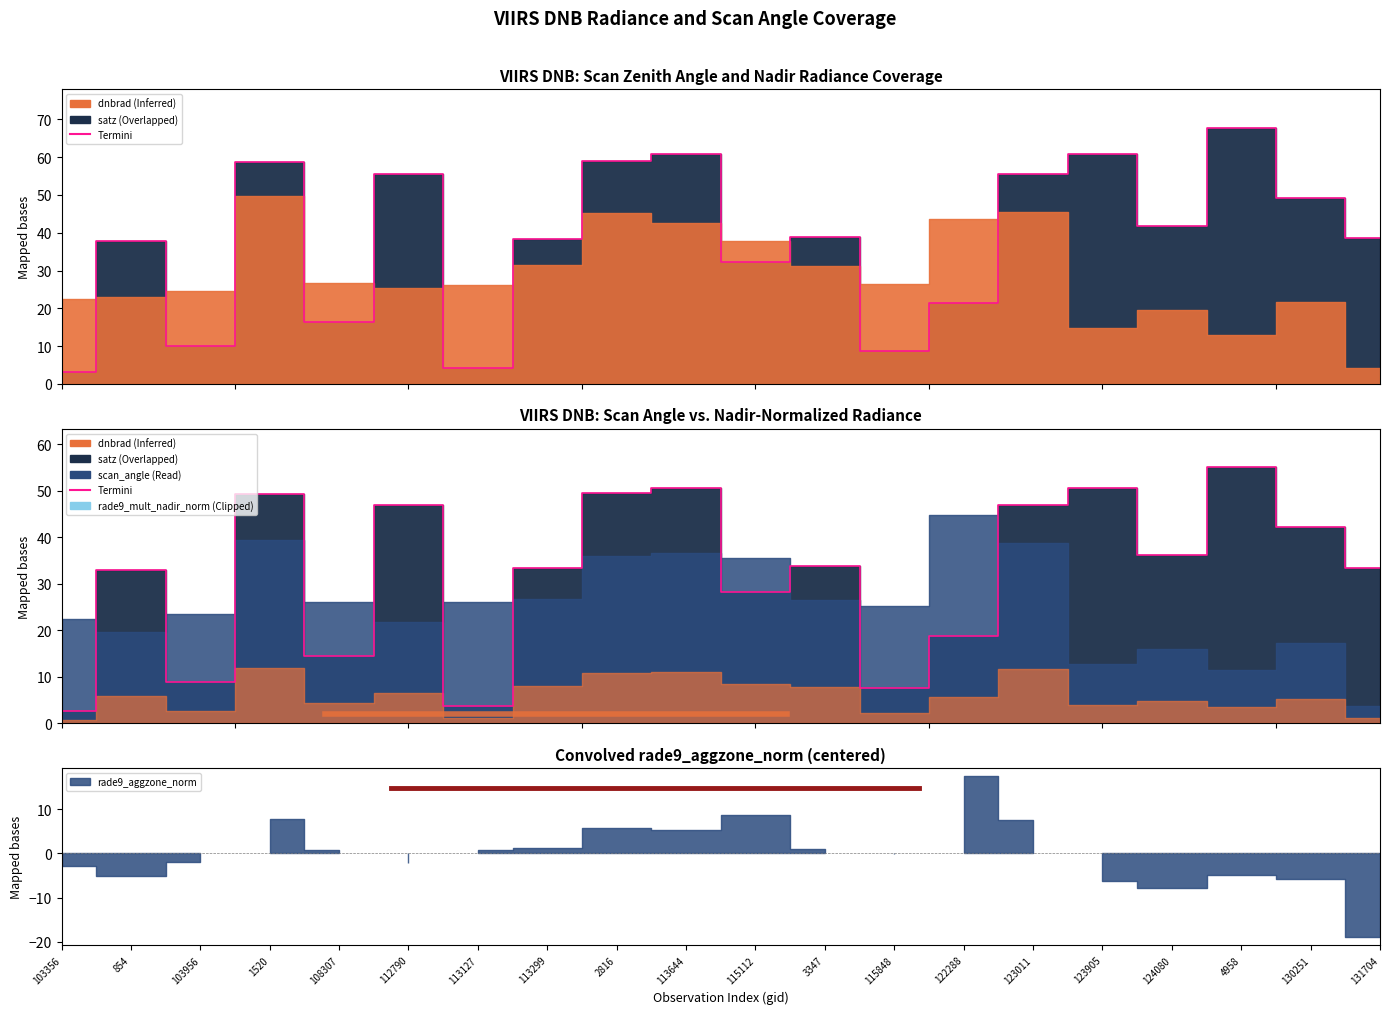

What is the label of the 14th point from the left?

122288